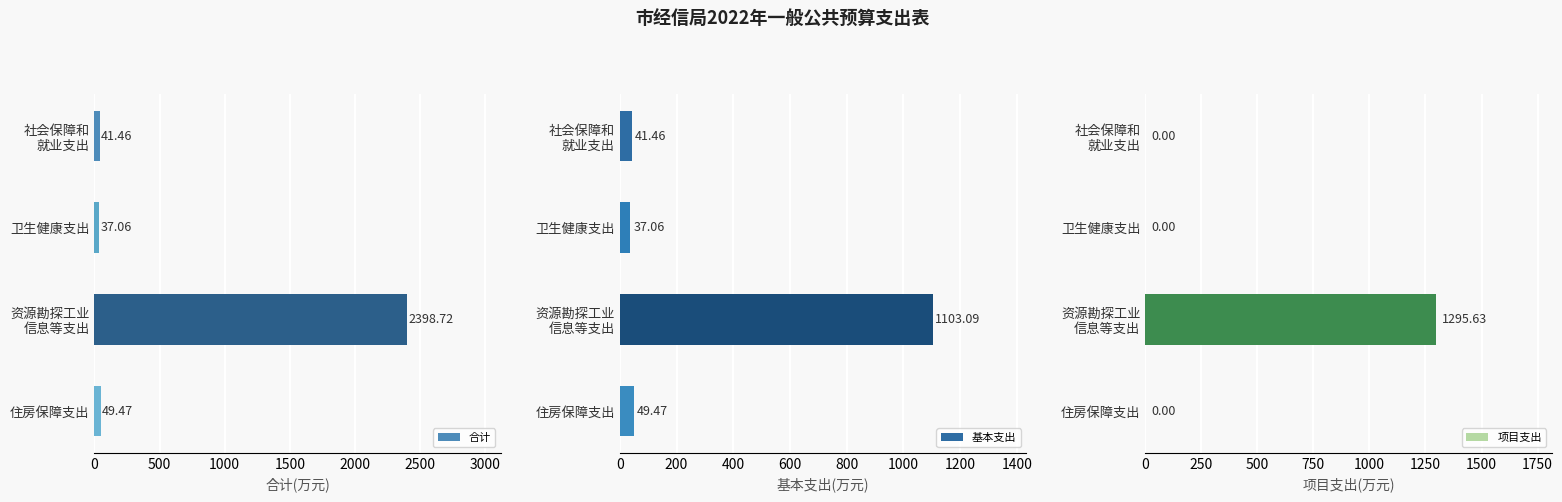

What is the approximate value of 基本支出 at 住房保障支出?

49.5